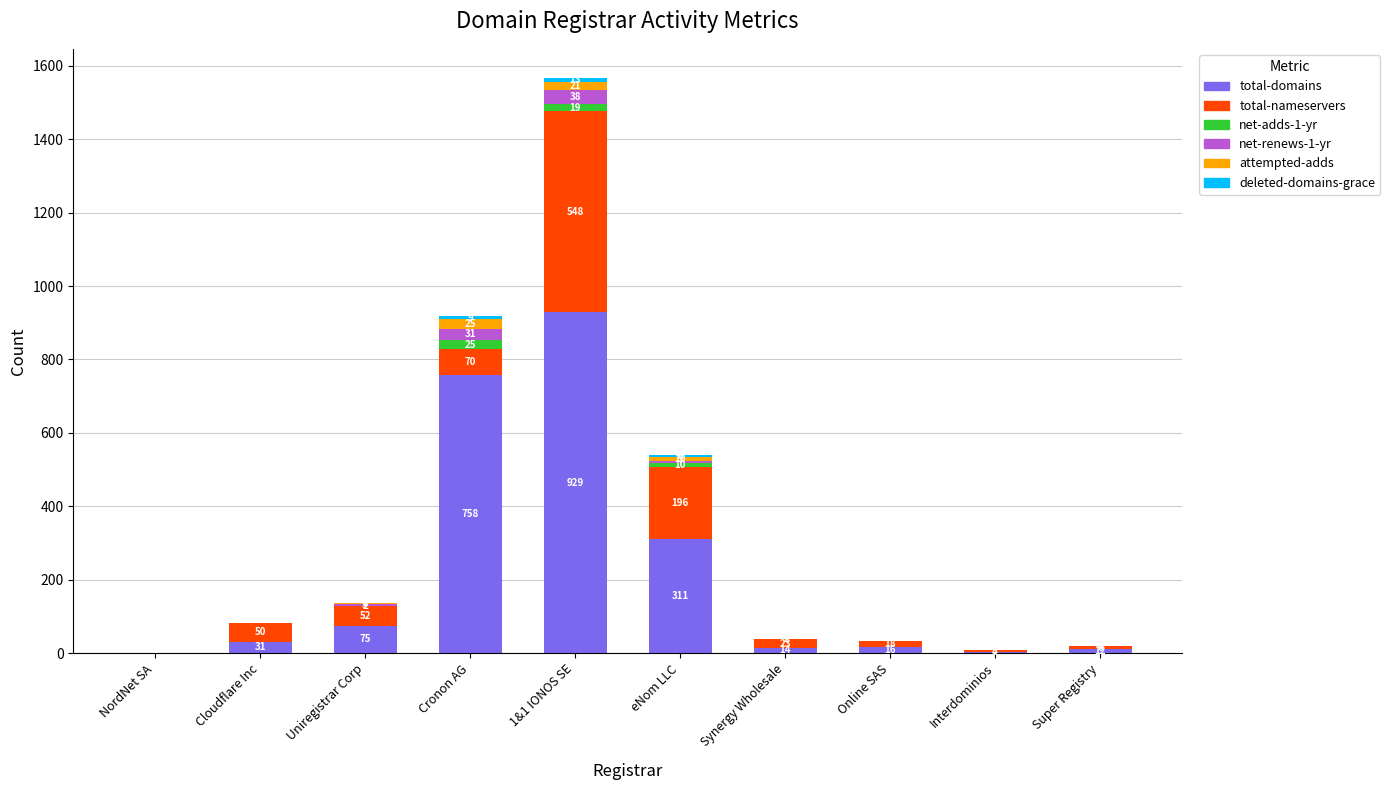

At which label is total-domains closest to 464?

eNom LLC